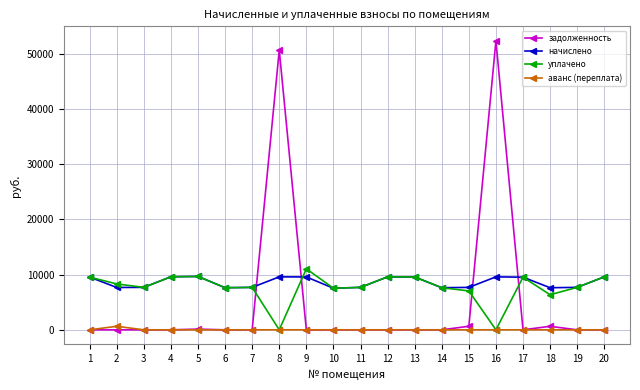

Count the number of categories in the chart.

20